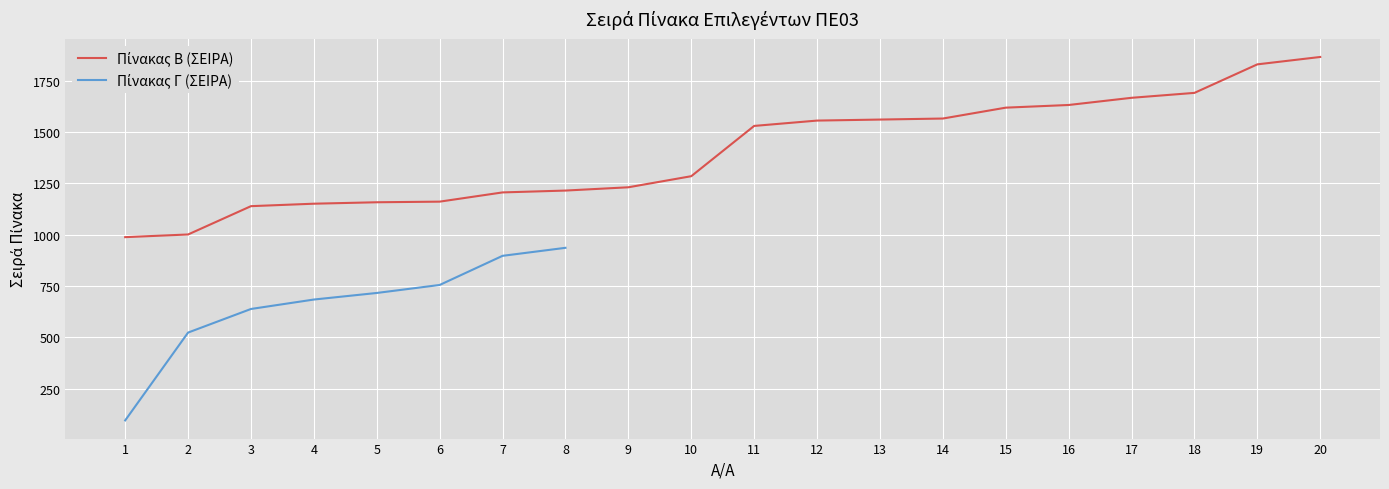

How many values are below 1530?

10